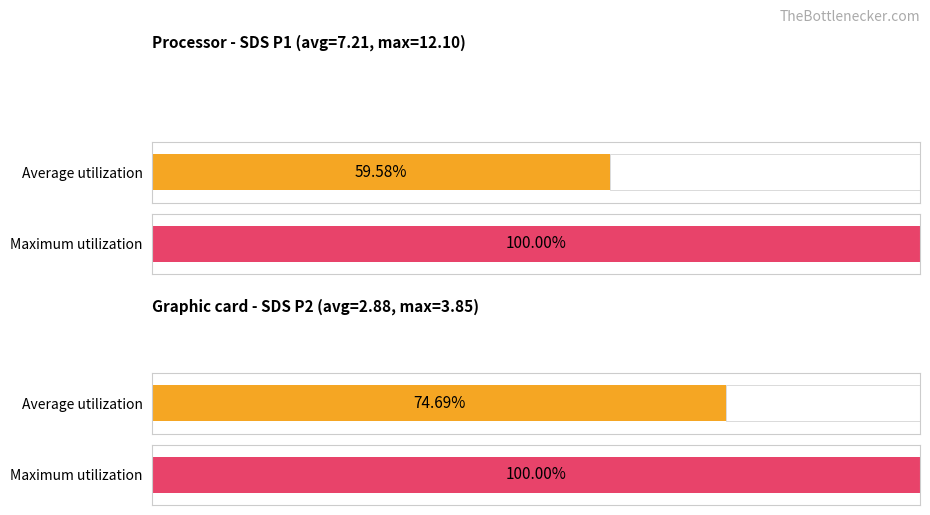

How many bars are there in each group?

2